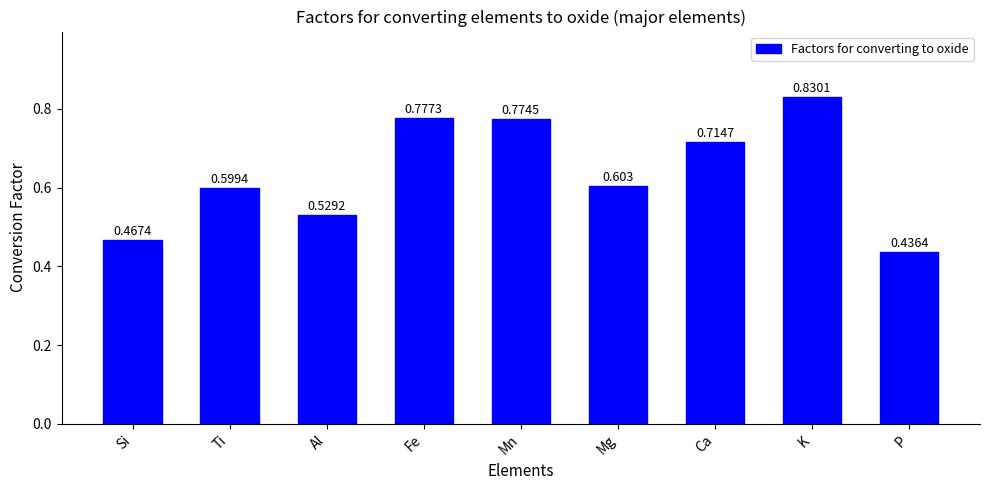

At which category does the chart reach its minimum across all series?

P